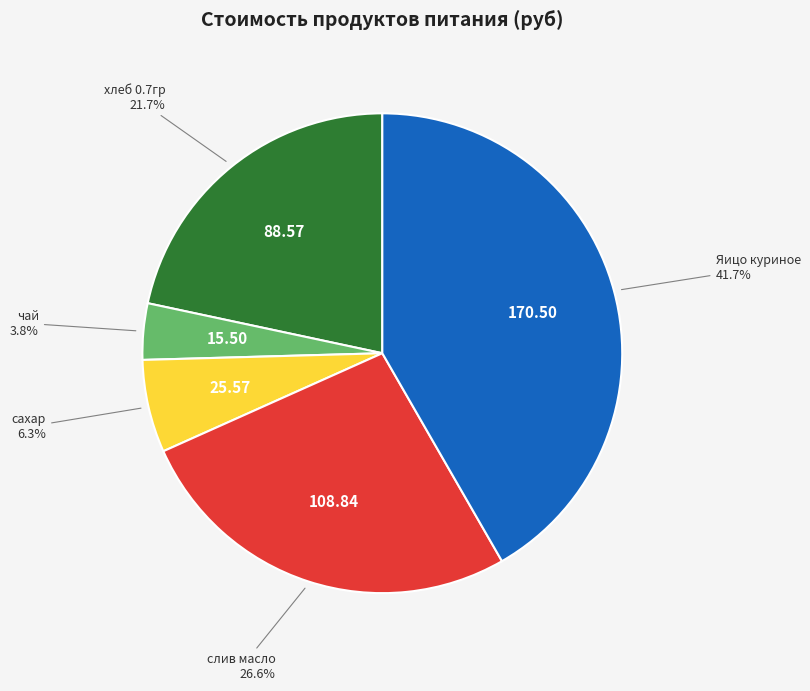

Is there any slice that represents more than half of the pie?

No